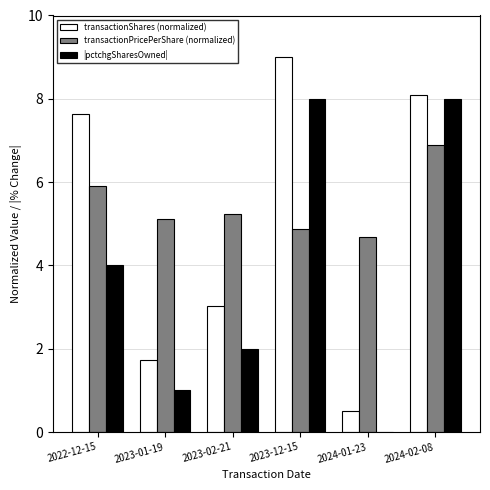

Between 2023-12-15 and 2024-02-08, which series saw the biggest shift?

transactionPricePerShare (normalized)